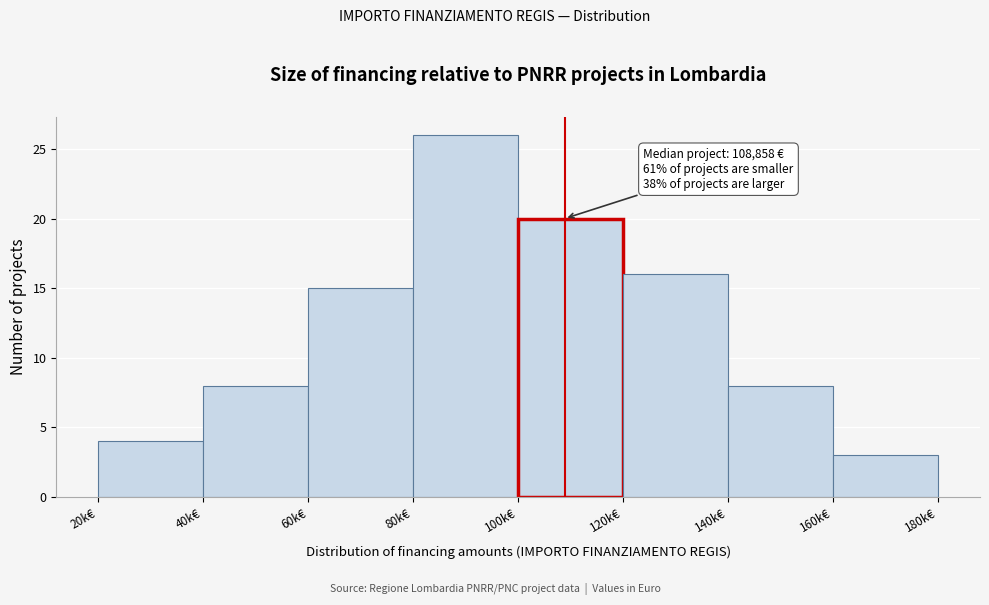

Reading right to left, list all the values displayed in this chart.

3	8	16	20	26	15	8	4